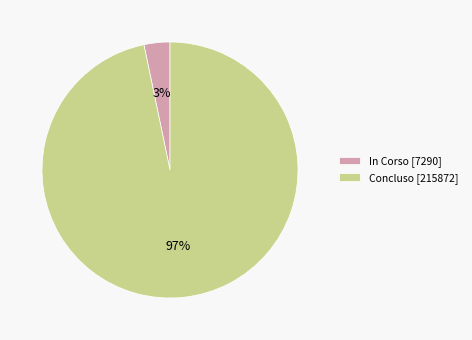

True or false: In Corso [7290] accounts for 3% of the total.

True